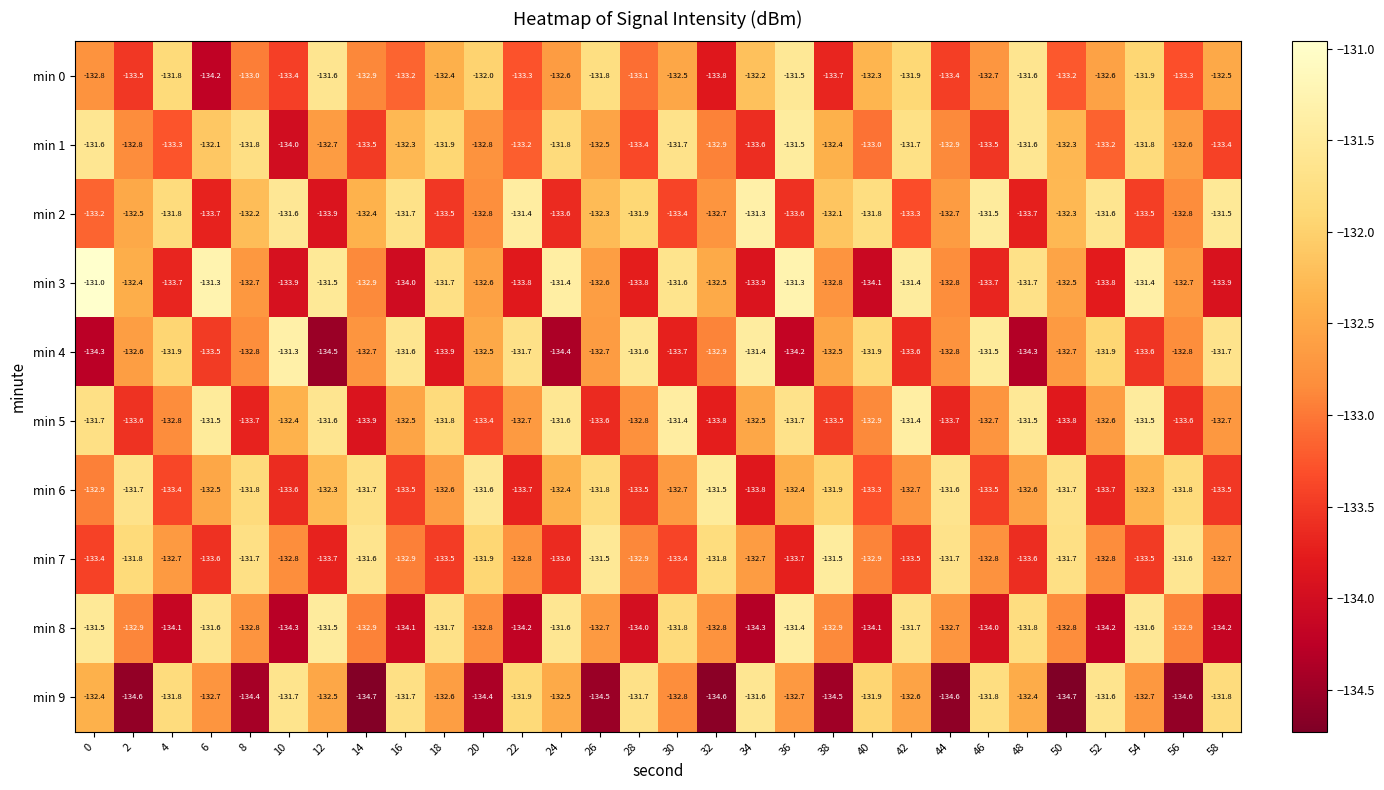

True or false: min 1 has a value of -133.2 at 52.

True